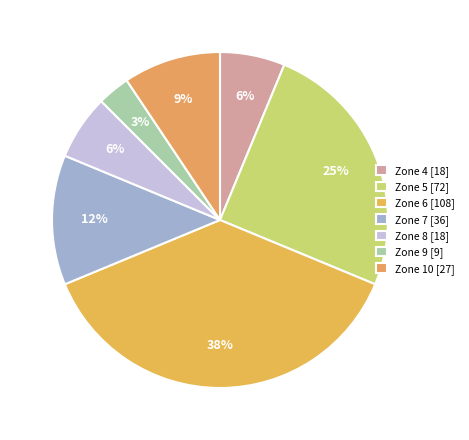

Count the number of slices in the pie.

7